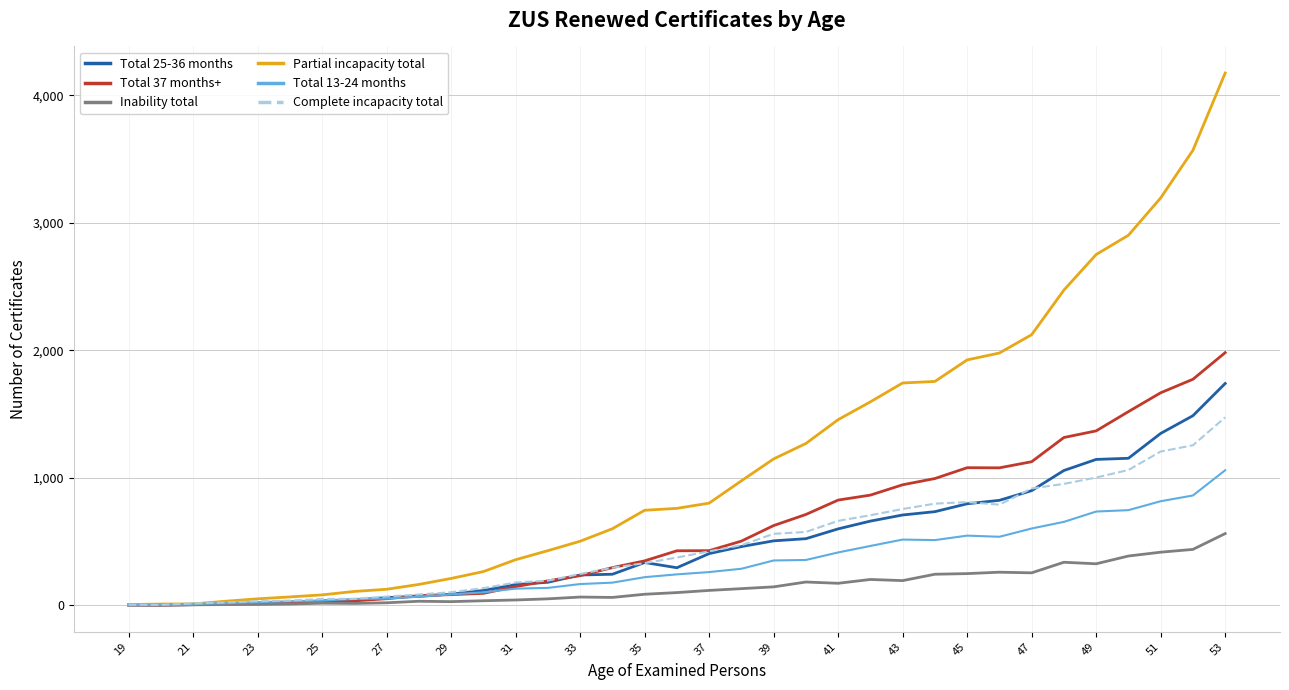

List the series in order of their peak value, lowest first.

Inability total, Total 13-24 months, Complete incapacity total, Total 25-36 months, Total 37 months+, Partial incapacity total